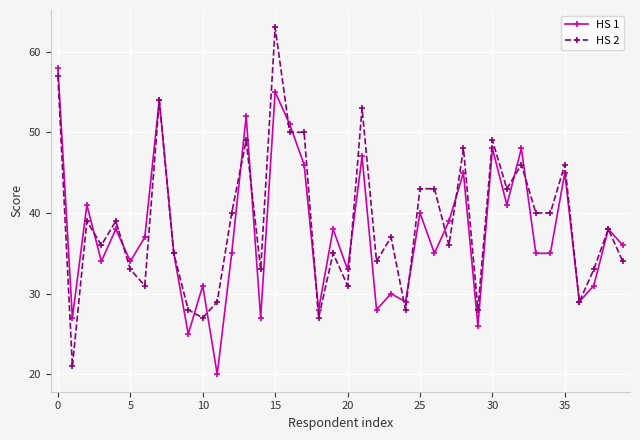

Rank the series by their maximum value, from lowest to highest.

HS 1, HS 2